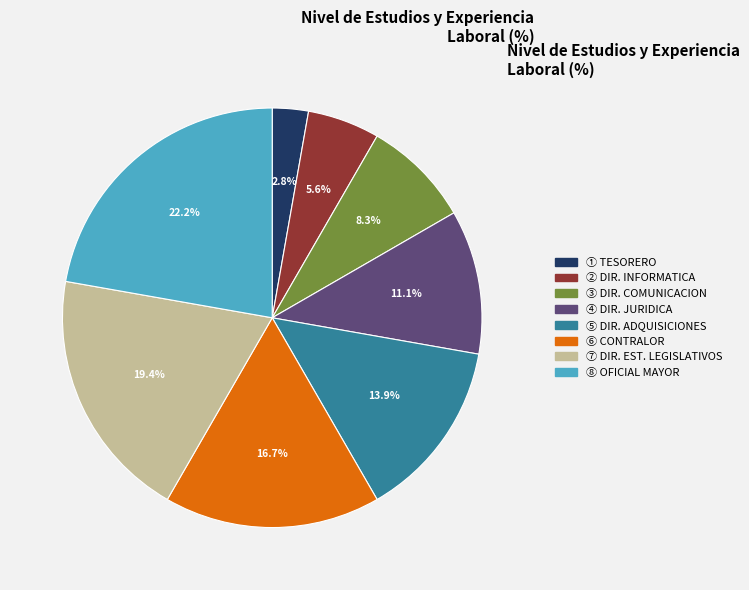

Is there a majority slice in this chart?

No